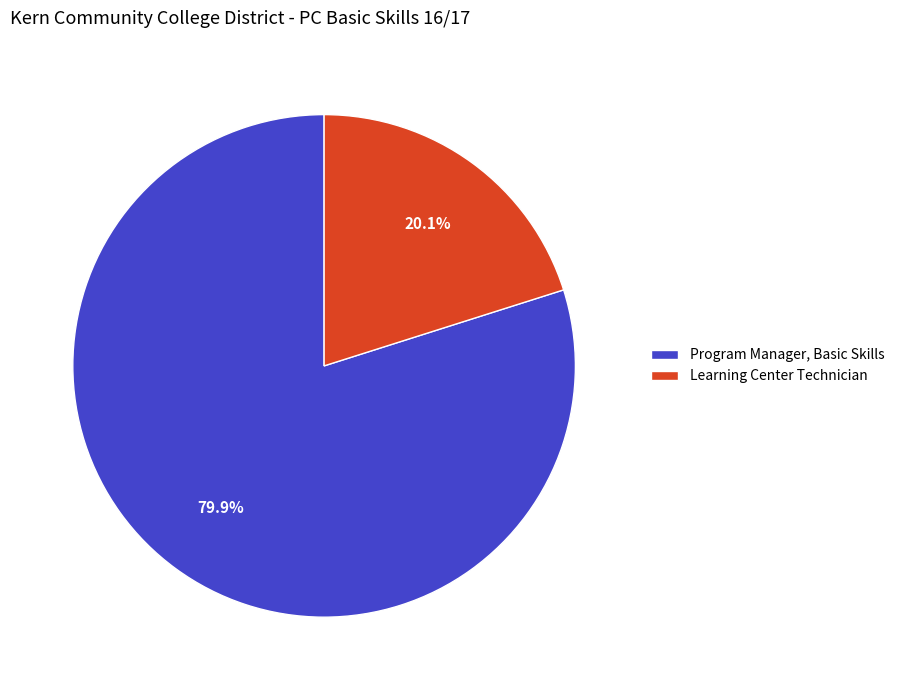

What is the smallest slice in the pie chart?

Learning Center Technician